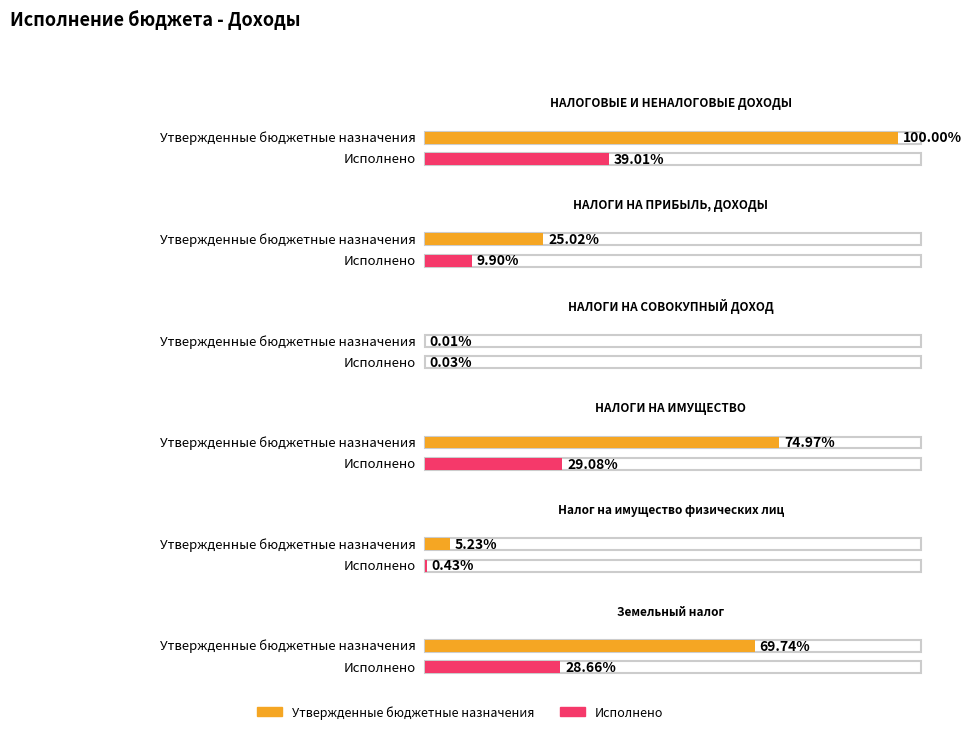

At which category is the sum across all series the highest?

НАЛОГОВЫЕ И НЕНАЛОГОВЫЕ ДОХОДЫ